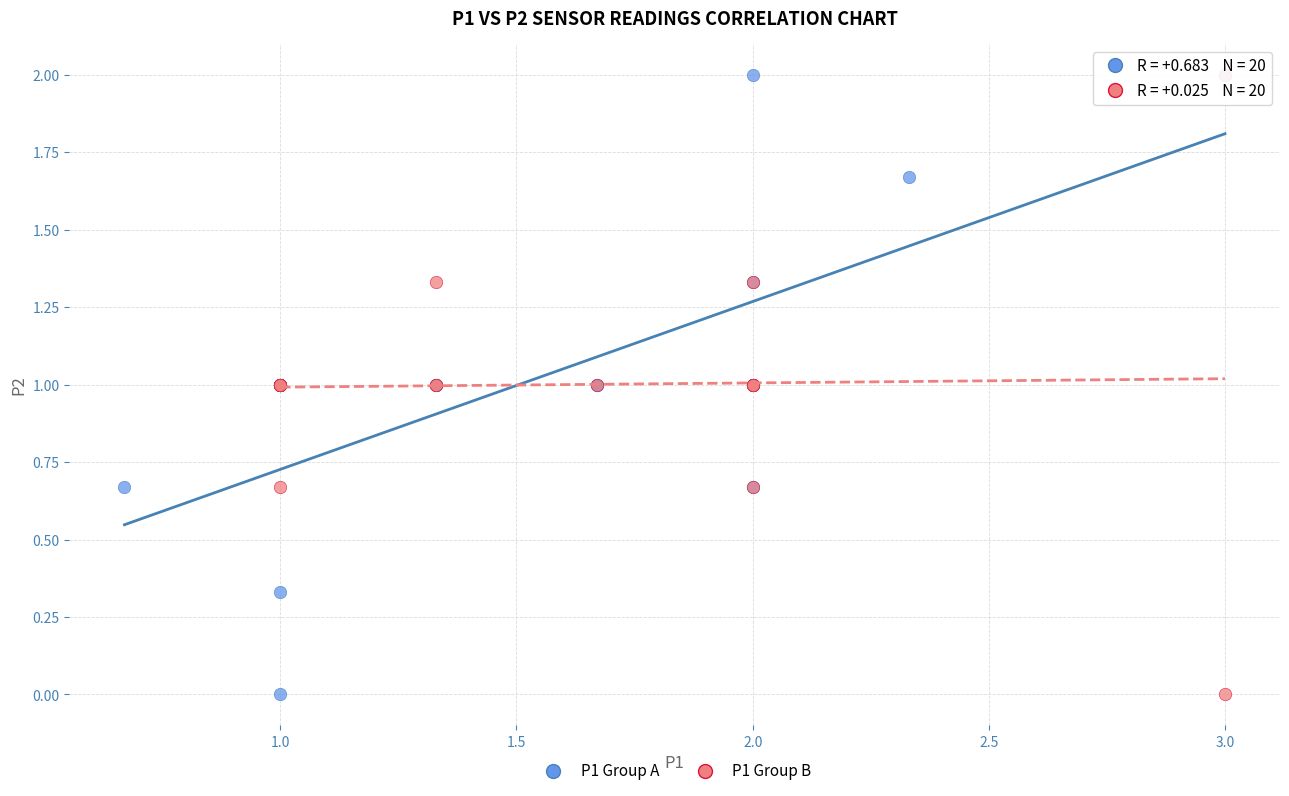

What are all the series names shown in the legend?

P1 Group A, P1 Group B